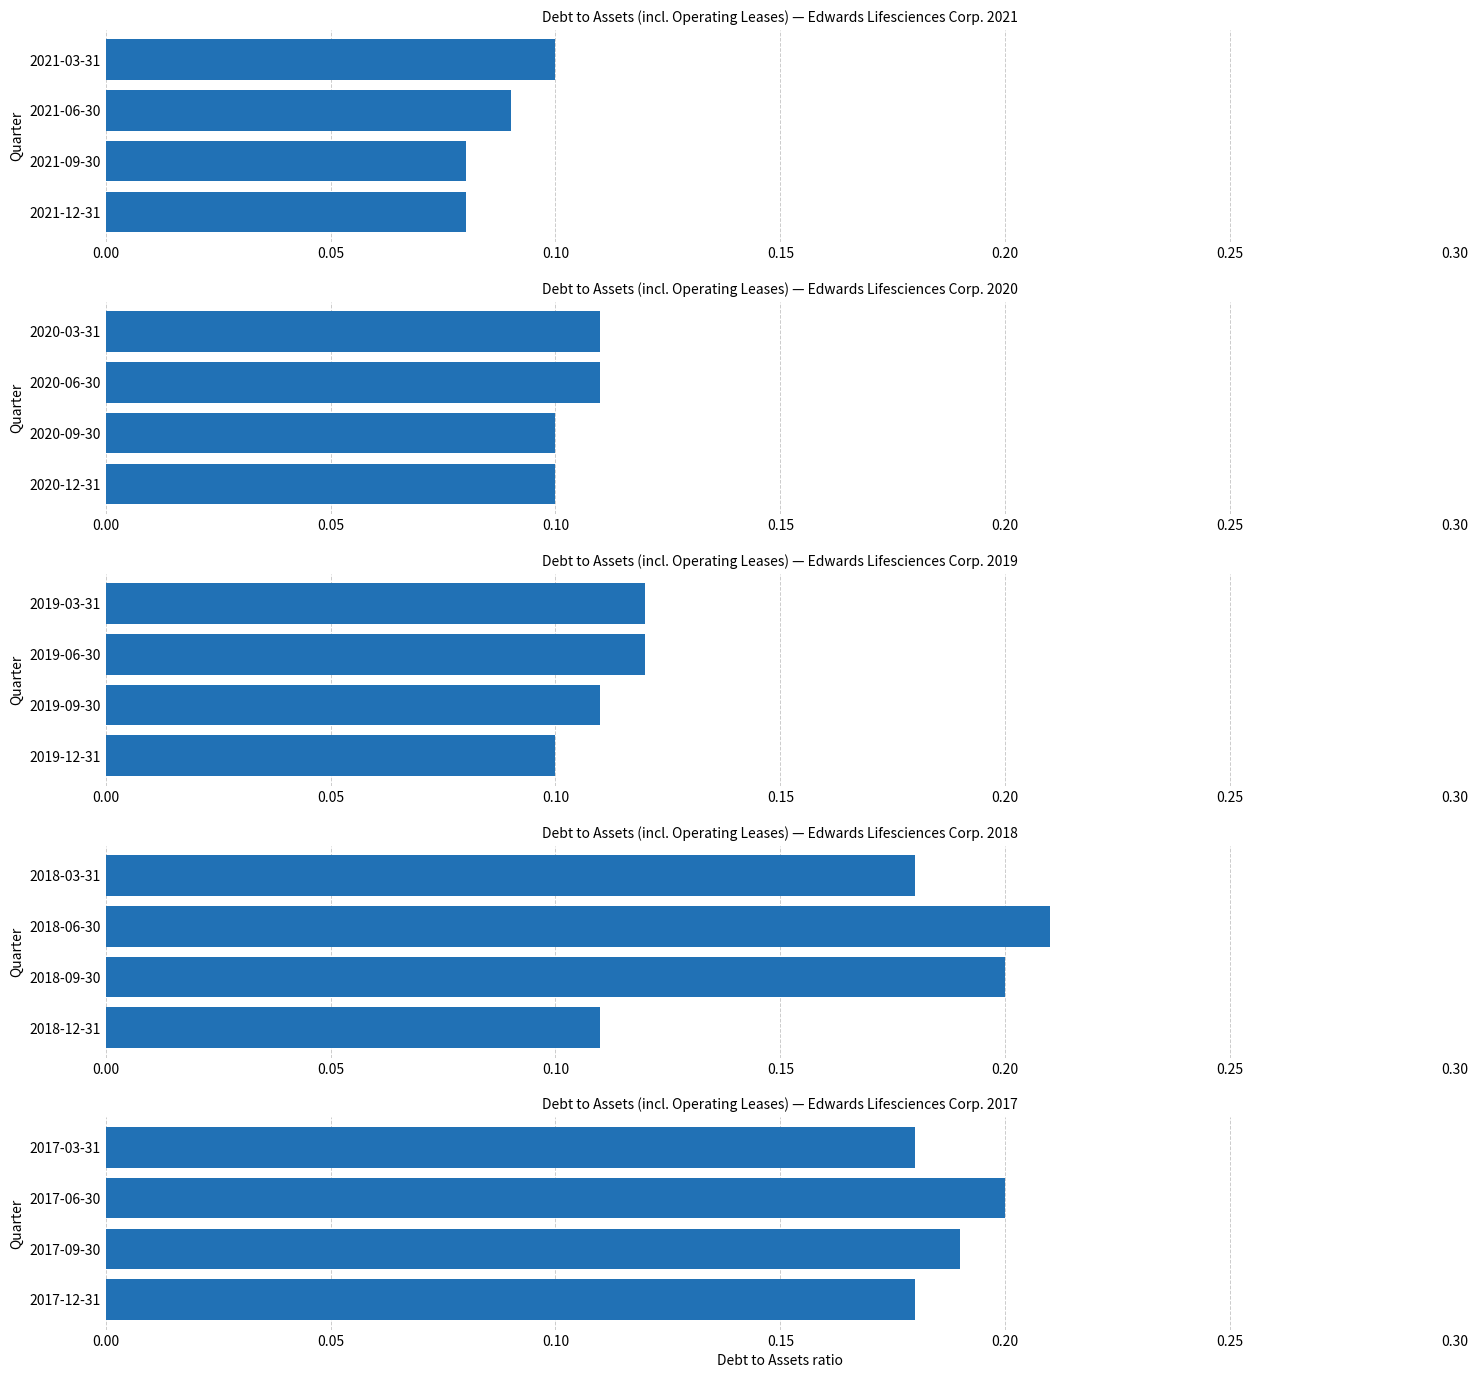

Count the Debt to assets (including operating leases) — 2019 values in the range 0 to 1.

4